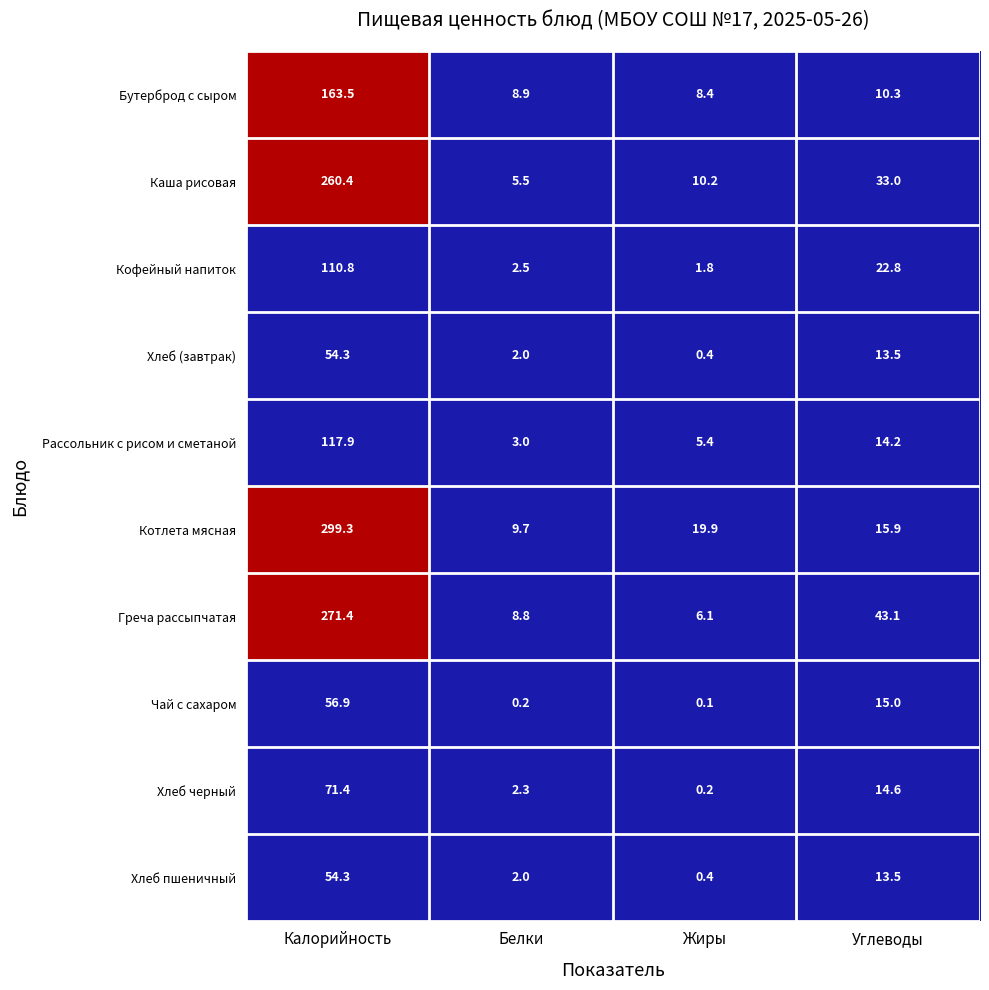

What is the maximum value shown in the chart?

299.3